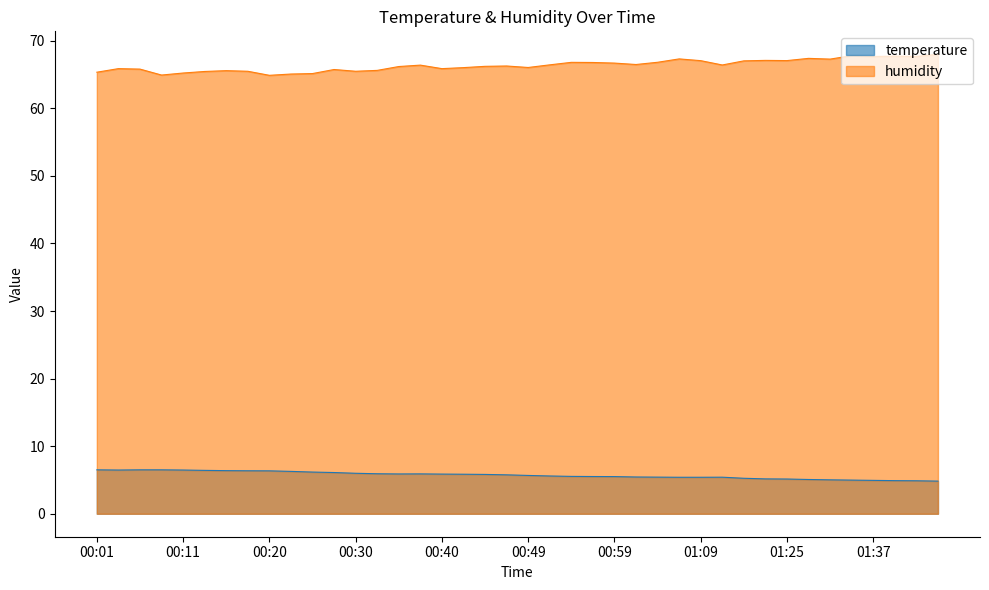

At which category does temperature reach its first local peak?

00:37